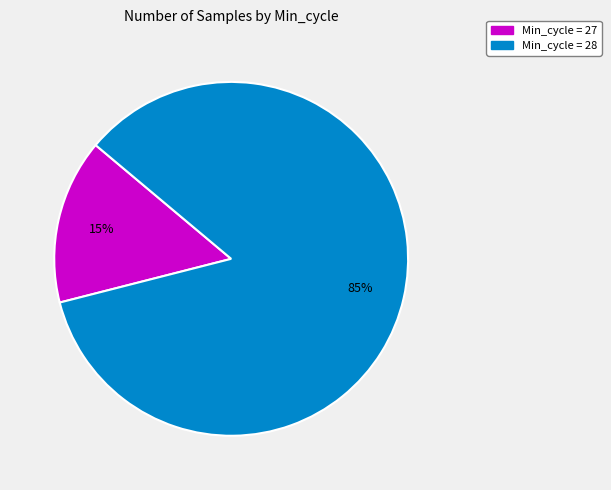

Does any single category account for the majority?

Yes